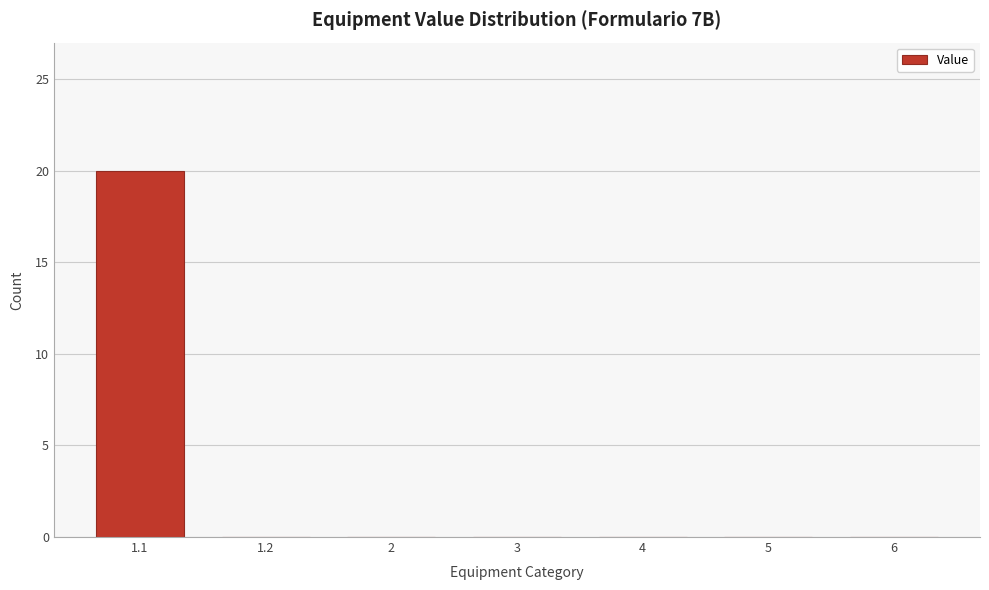

Reading right to left, transcribe all the data shown in this chart.

6=0	5=0	4=0	3=0	2=0	1.2=0	1.1=20